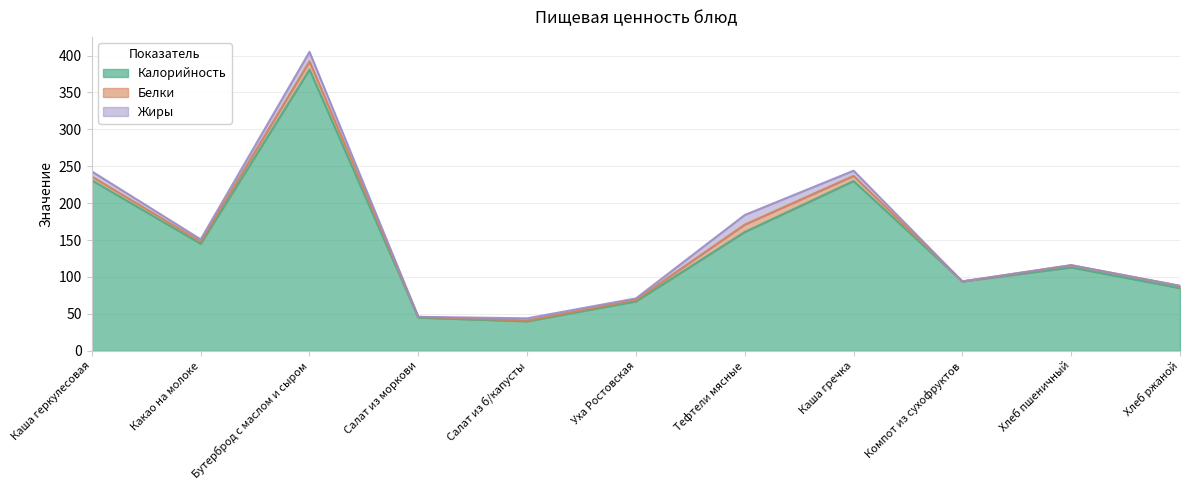

What is the greatest value displayed?

381